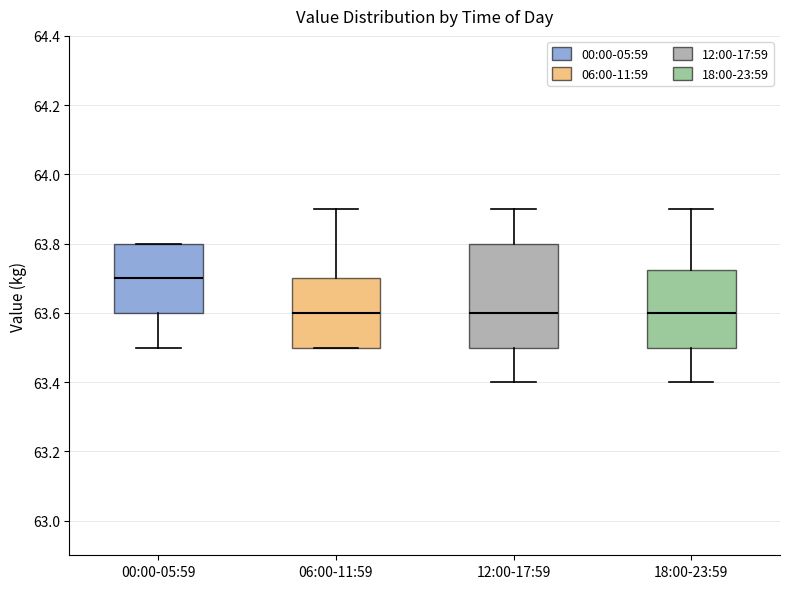

Reading left to right, read every box against the y-axis: the position of its median line, the range the box covers, and the ends of its whiskers. The values are not printed on the chart, so give them approximately, as read against the axis.

00:00-05:59: median 63.70, box 63.60 to 63.80, whiskers 63.50 to 63.80
06:00-11:59: median 63.60, box 63.50 to 63.70, whiskers 63.50 to 63.90
12:00-17:59: median 63.60, box 63.50 to 63.80, whiskers 63.40 to 63.90
18:00-23:59: median 63.60, box 63.50 to 63.72, whiskers 63.40 to 63.90